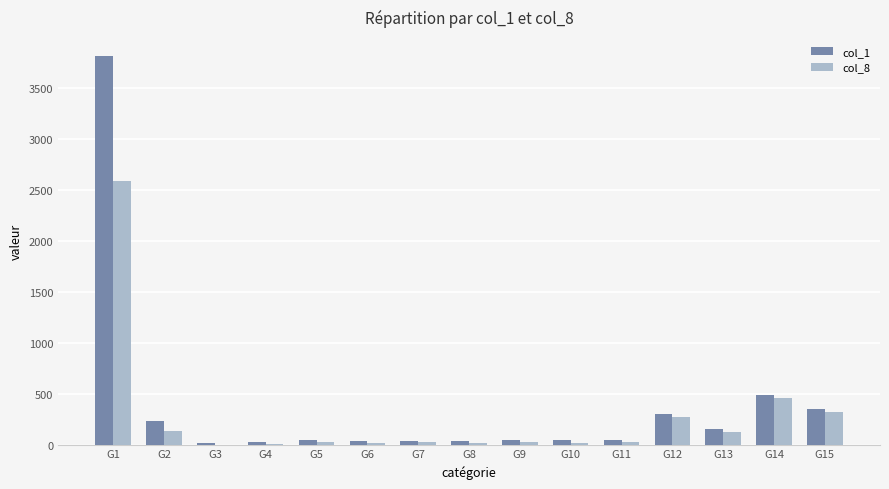

Which series has the largest range (max minus min)?

col_1